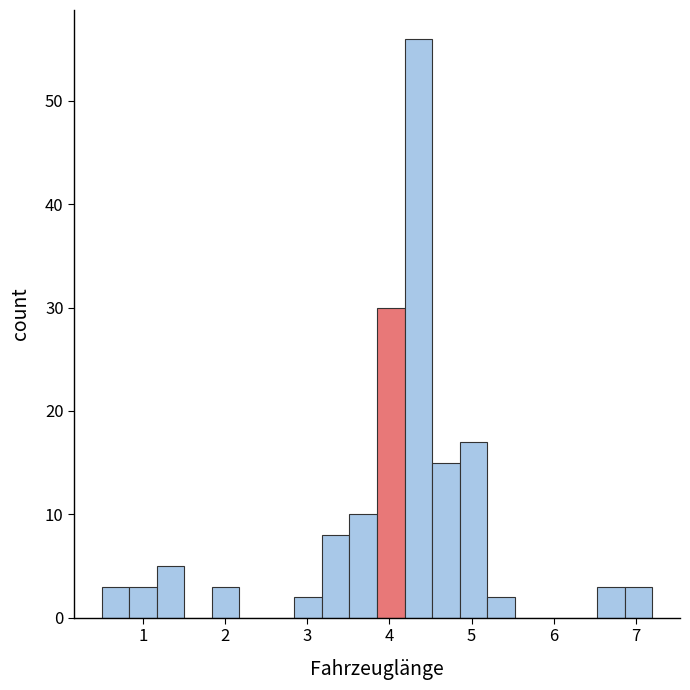

Around what value on the x-axis is the tallest bar? Give the approximate position of its centre, as read against the axis.

4.4